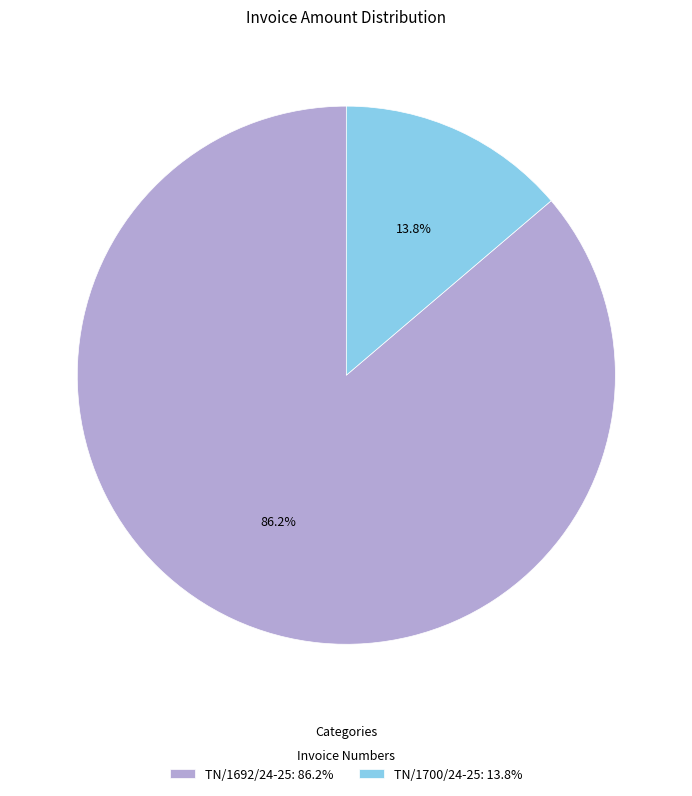

Is there any slice that represents more than half of the pie?

Yes